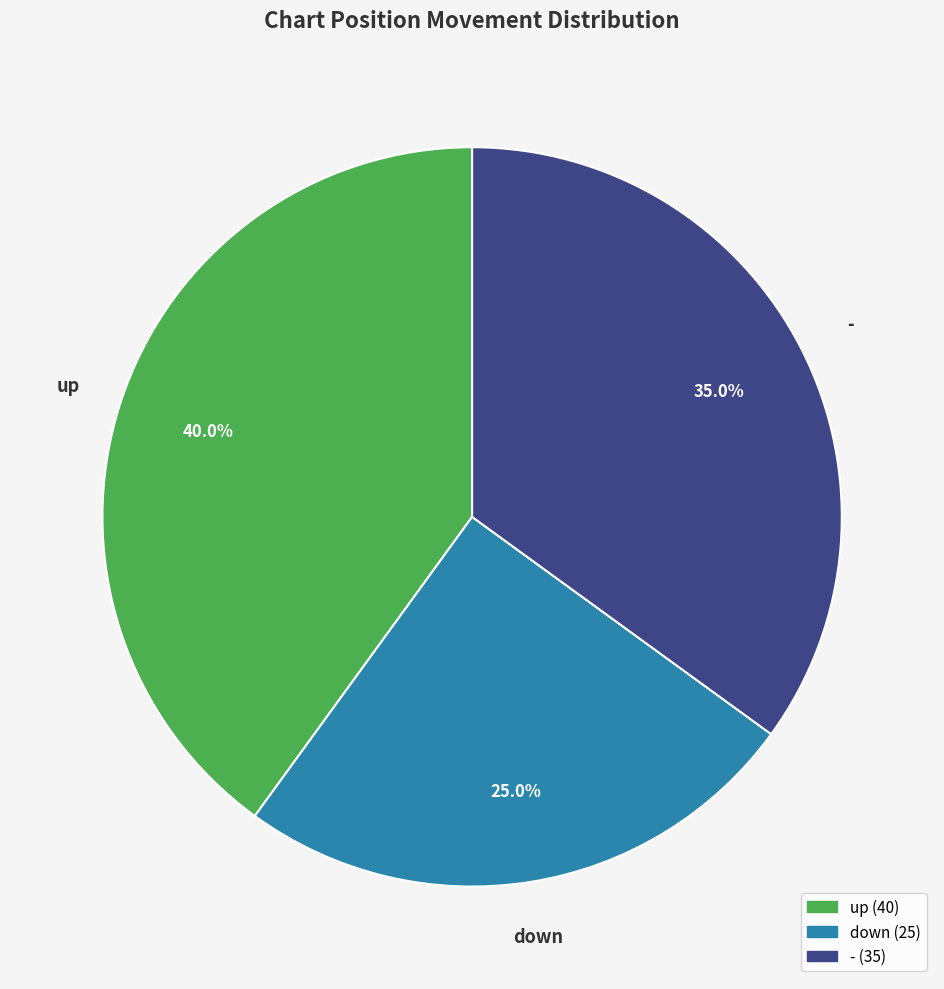

To the nearest percent, what is the difference between the largest and smallest slice percentages?

15%